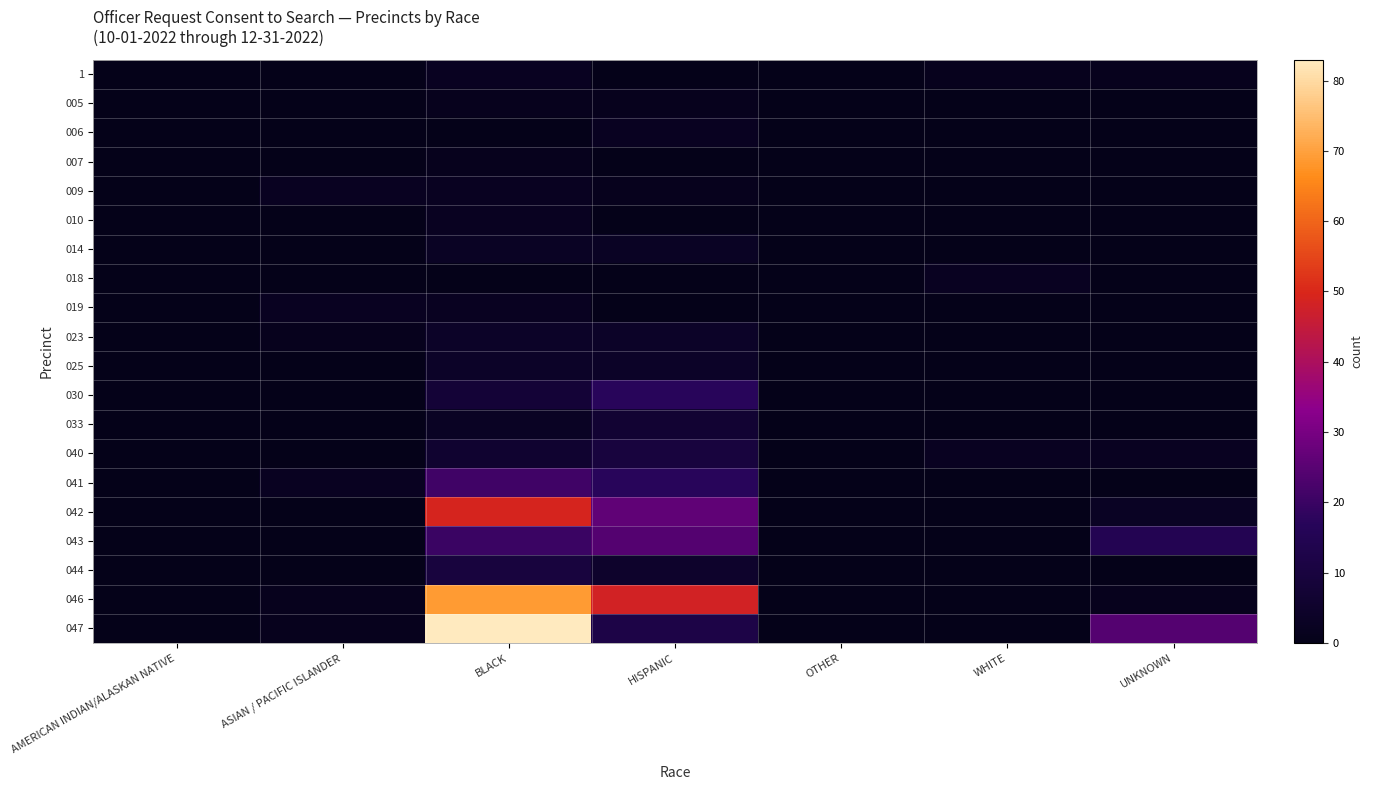

Between AMERICAN INDIAN/ALASKAN NATIVE and UNKNOWN, which series saw the biggest shift?

047